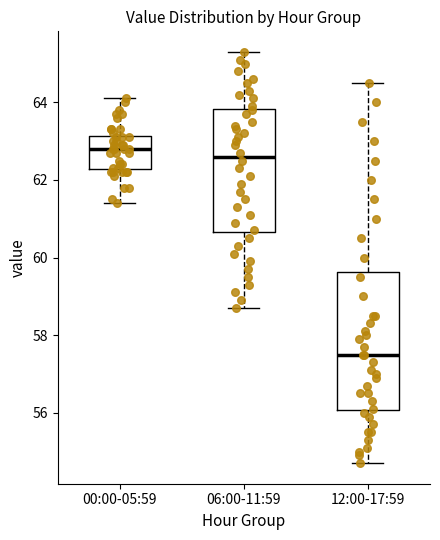

Where is the upper edge of the box for 06:00-11:59 on the y-axis? The values are not printed on the chart, so give them approximately, as read against the axis.

63.8